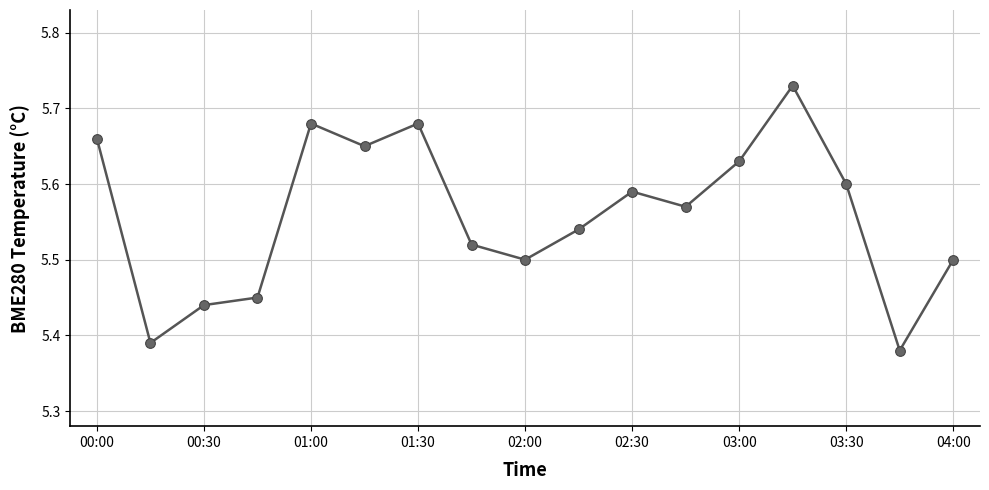

How many values are between 5 and 6?

17